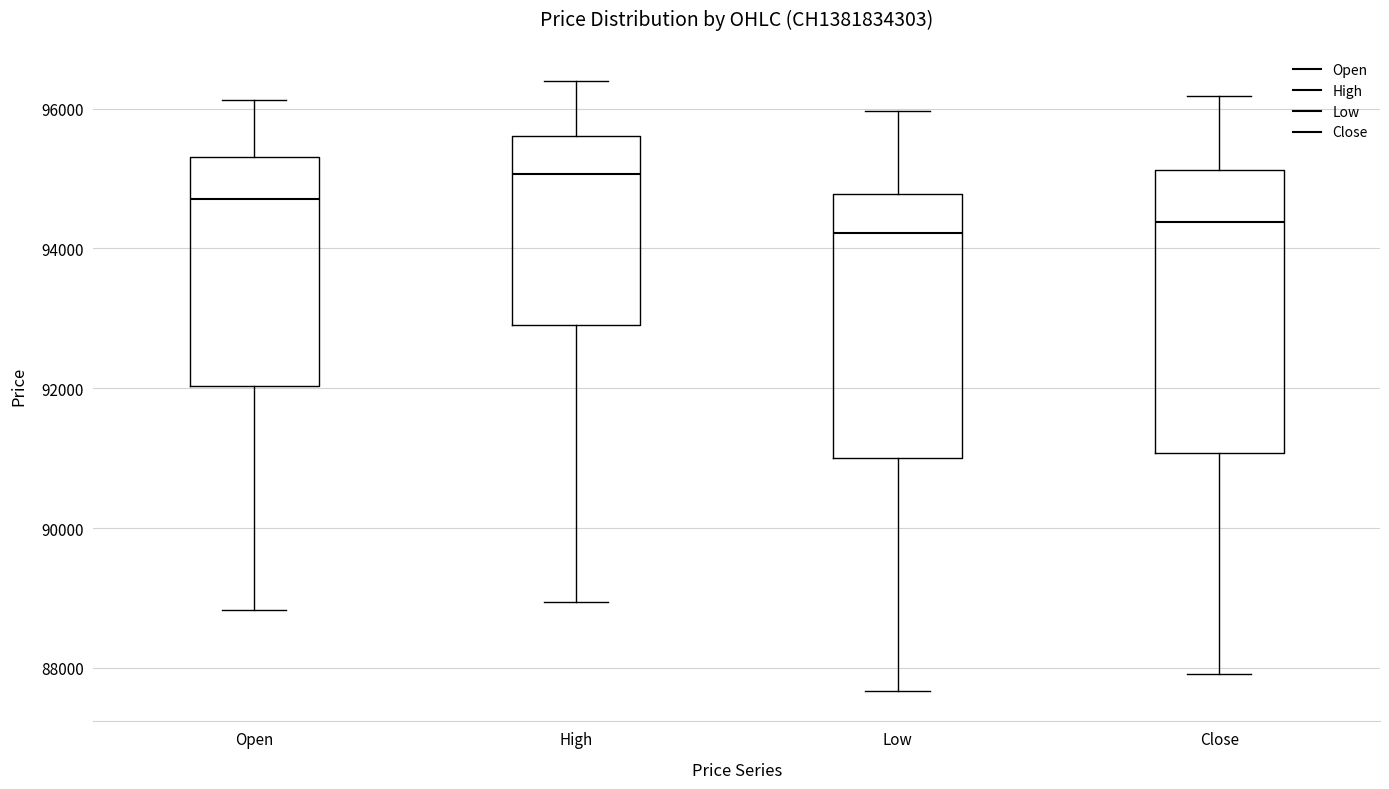

Reading left to right, read every box against the y-axis: the position of its median line, the range the box covers, and the ends of its whiskers. The values are not printed on the chart, so give them approximately, as read against the axis.

Open: median 94800, box 92000 to 95400, whiskers 88800 to 96200
High: median 95000, box 93000 to 95600, whiskers 89000 to 96400
Low: median 94200, box 91000 to 94800, whiskers 87600 to 96000
Close: median 94400, box 91000 to 95200, whiskers 88000 to 96200